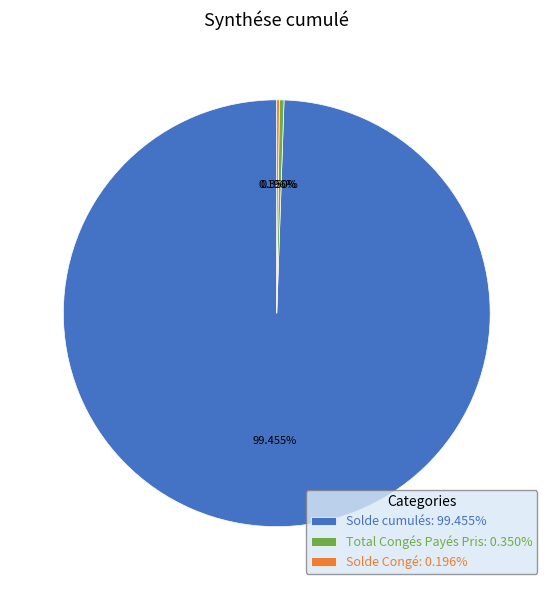

What percentage is the Solde cumulés slice, to the nearest percent?

99%